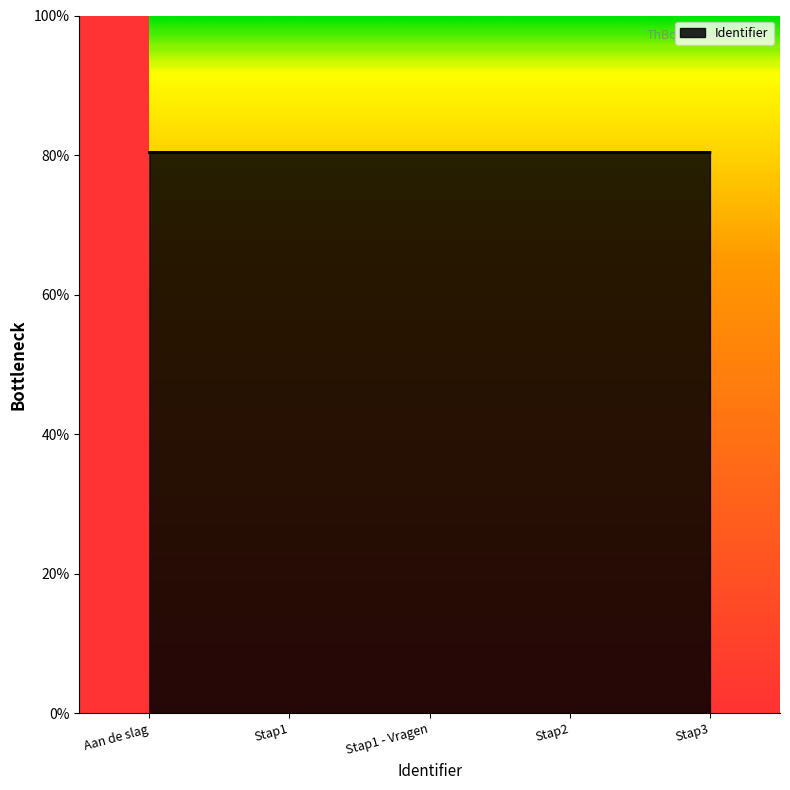

Does the chart have visible grid lines?

No